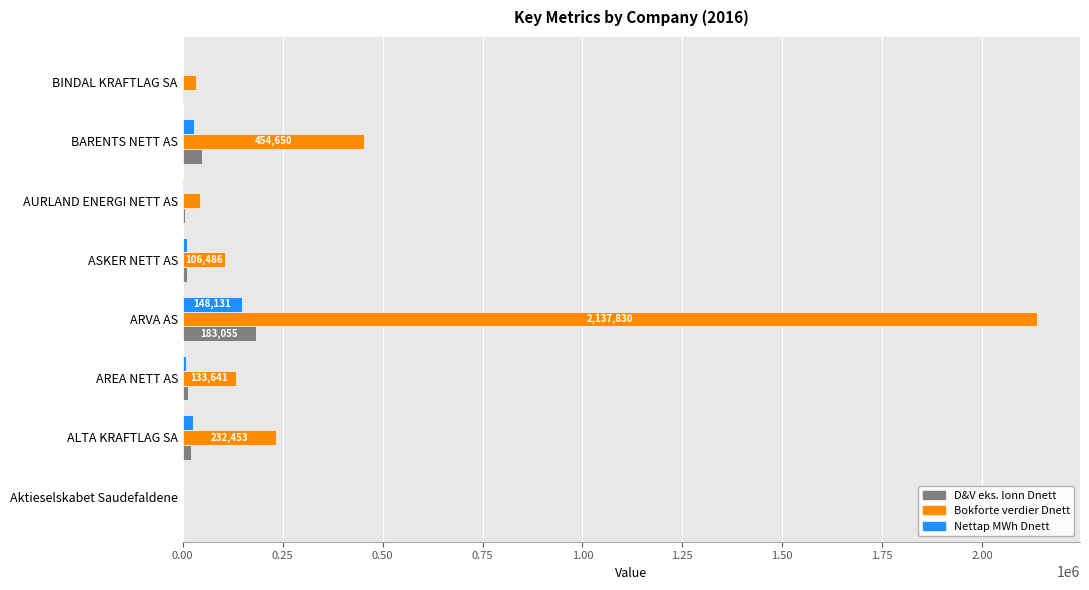

The Bokforte verdier Dnett series shows 749349 at BARENTS NETT AS. True or false?

False